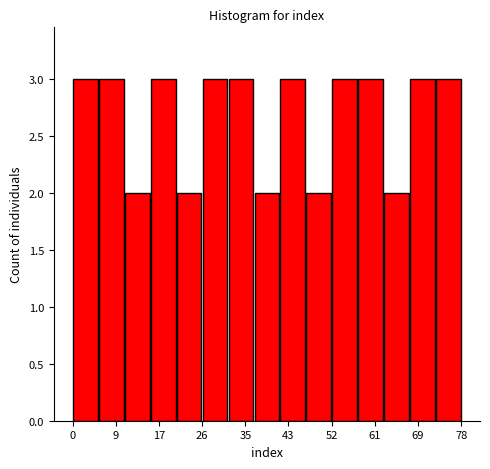

Reading left to right, transcribe this chart: for each bar, give the range it covers on the x-axis and its height. Neither the bar edges nor the heights are printed on the chart, so give them approximately, as read against the axes.

0.0 to 5.2: 3
5.2 to 10.4: 3
10.4 to 15.6: 2
15.6 to 20.8: 3
20.8 to 26.0: 2
26.0 to 31.2: 3
31.2 to 36.4: 3
36.4 to 41.6: 2
41.6 to 46.8: 3
46.8 to 52.0: 2
52.0 to 57.2: 3
57.2 to 62.4: 3
62.4 to 67.6: 2
67.6 to 72.8: 3
72.8 to 78.0: 3